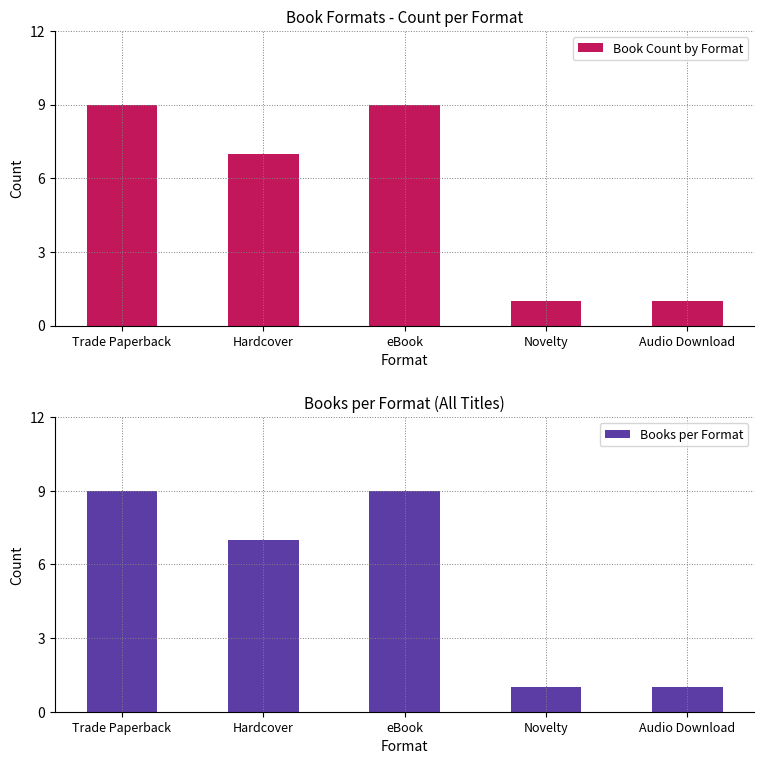

Reading left to right, extract all data points from this chart.

Book Count by Format: Trade Paperback=9	Hardcover=7	eBook=9	Novelty=1	Audio Download=1
Books per Format: Trade Paperback=9	Hardcover=7	eBook=9	Novelty=1	Audio Download=1